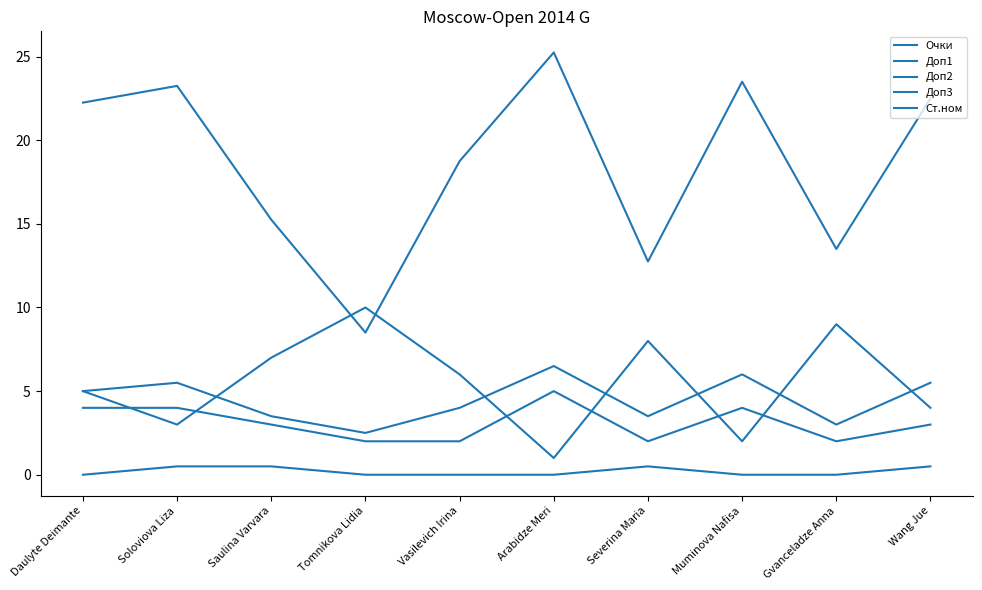

True or false: Доп3 and Доп1 cross at least once.

False